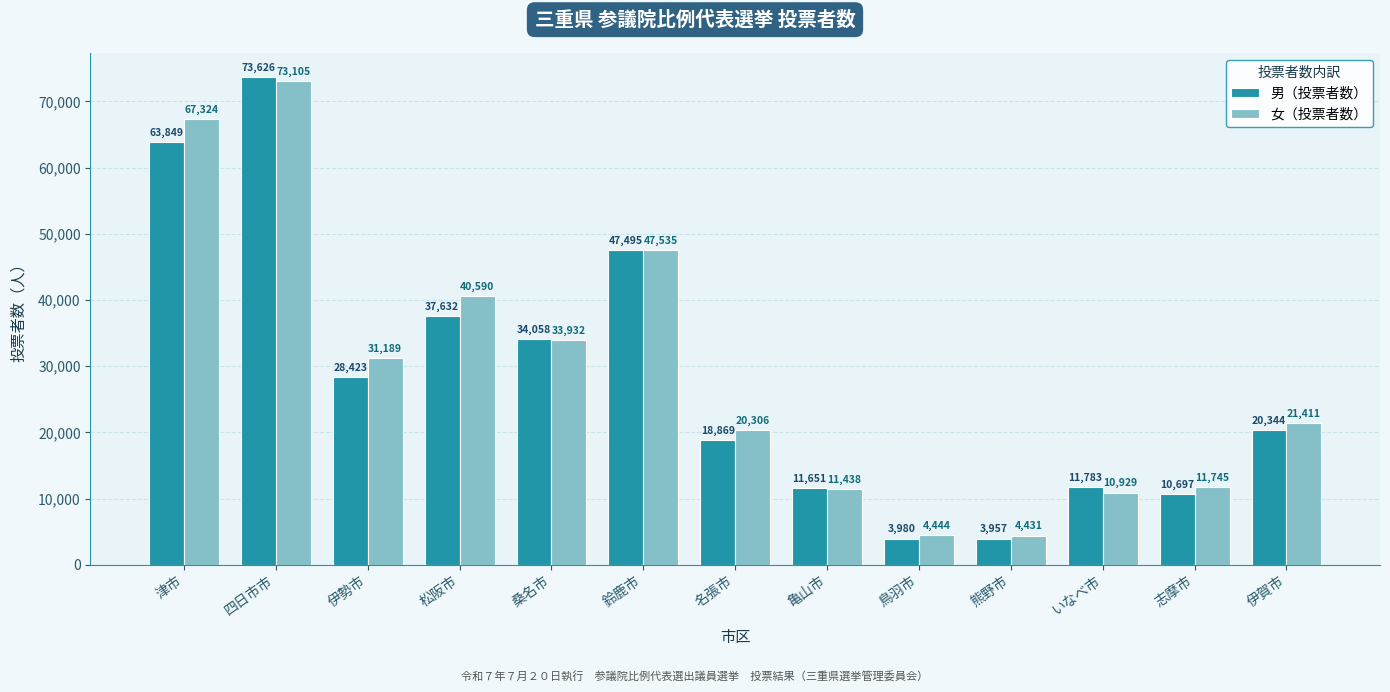

List the labels in order of 女（投票者数） value, smallest first.

熊野市, 鳥羽市, いなべ市, 亀山市, 志摩市, 名張市, 伊賀市, 伊勢市, 桑名市, 松阪市, 鈴鹿市, 津市, 四日市市